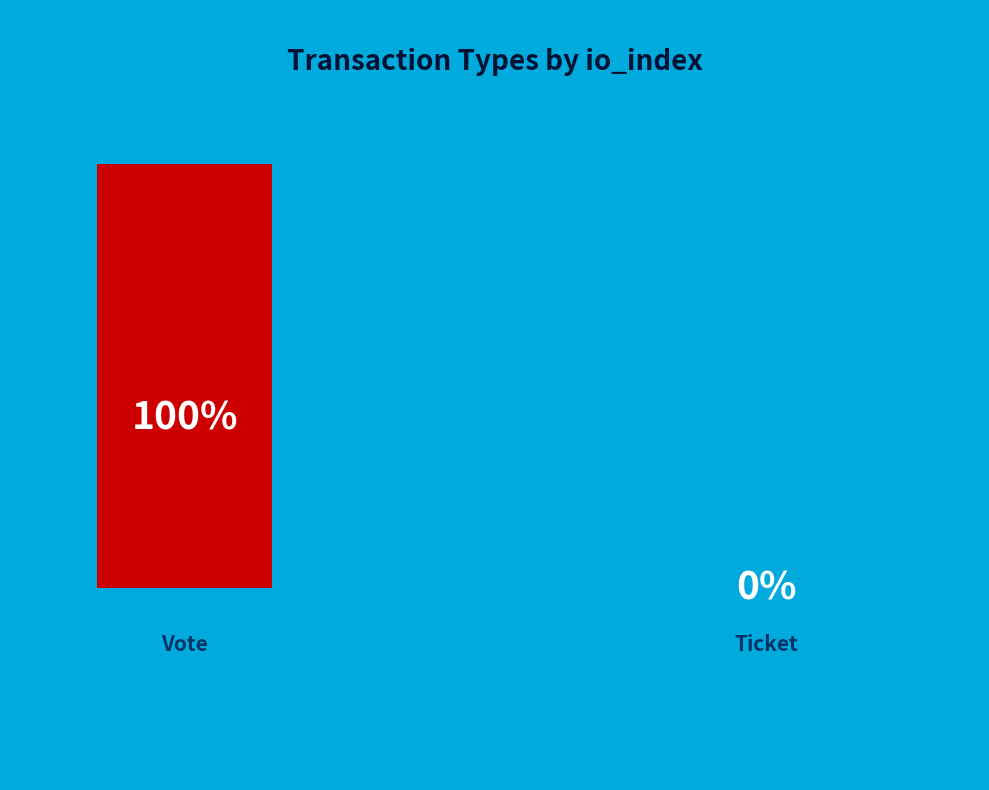

To the nearest percent, what is the combined percentage of Vote and Ticket?

100%